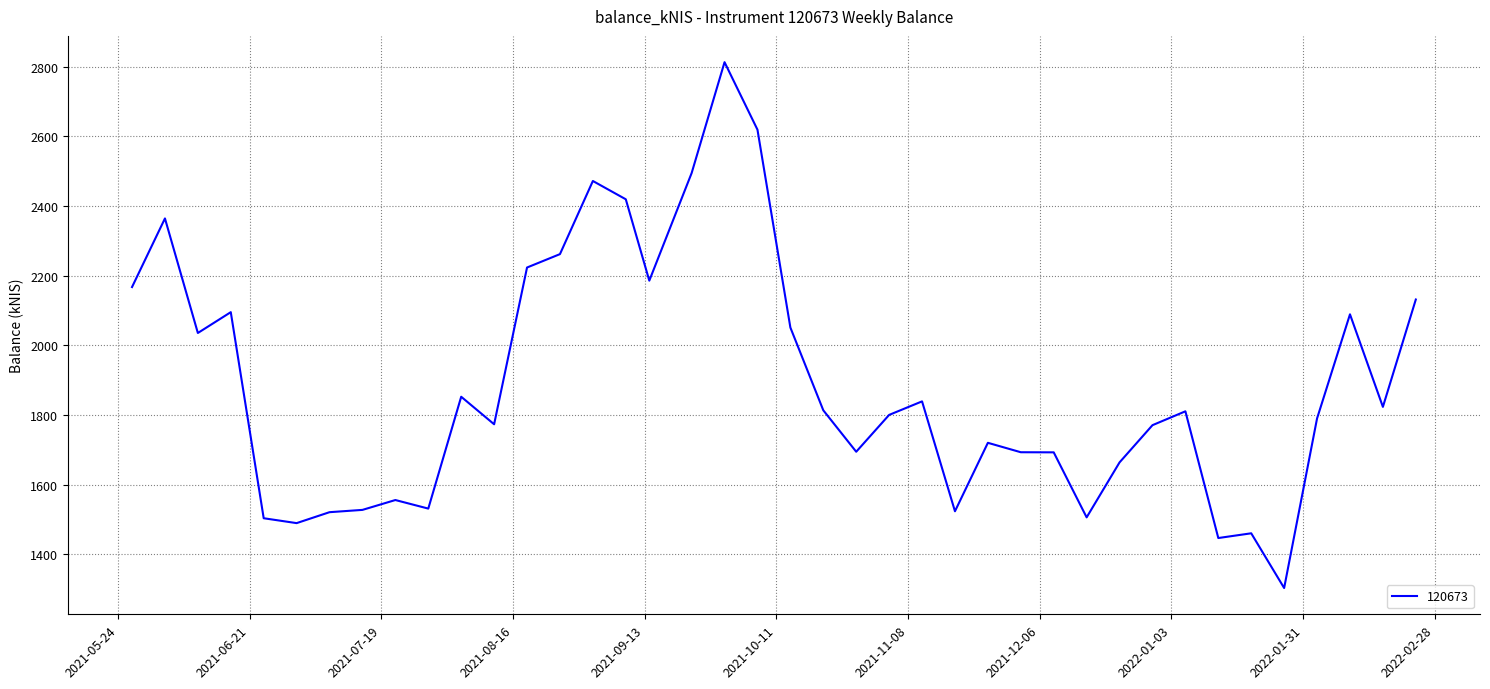

What is the maximum value shown in the chart?

2812.8